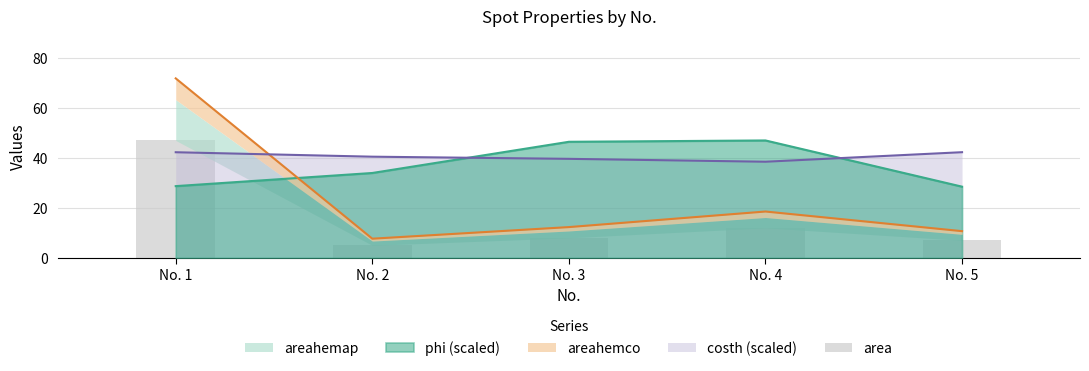

What is the value of the 2nd bar from the left?

5